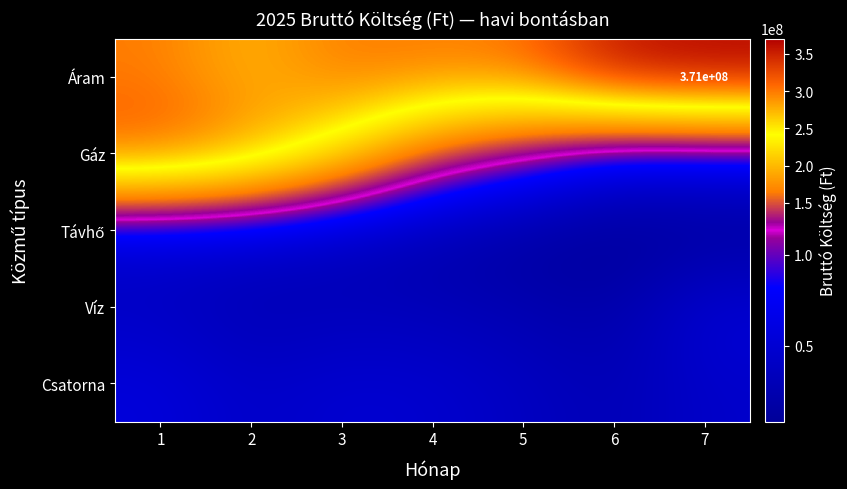

At which category is the sum across all series the highest?

1